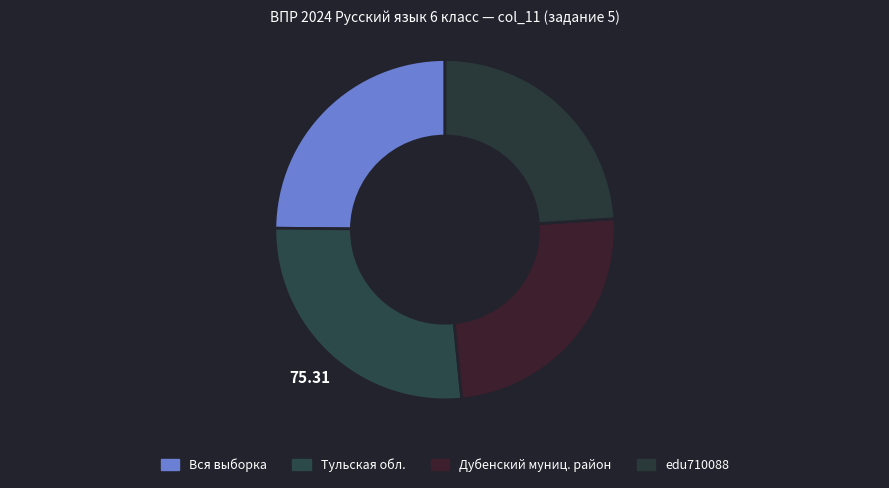

How many slices are in this pie chart?

4